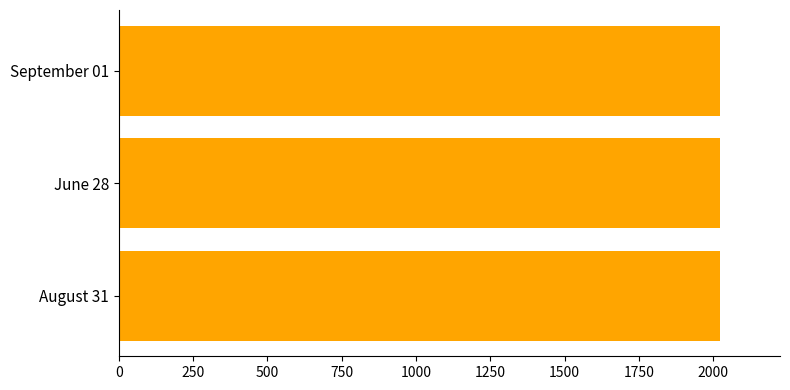

What is the minimum value shown in the chart?

2021